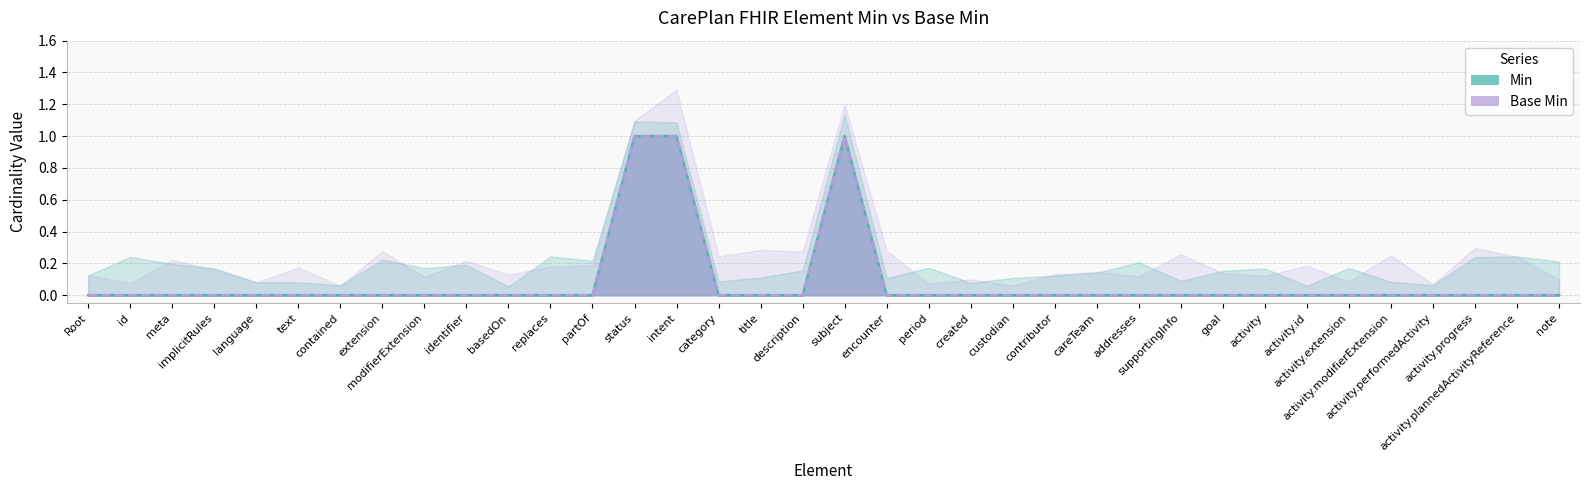

True or false: Min and Base Min cross at least once.

False